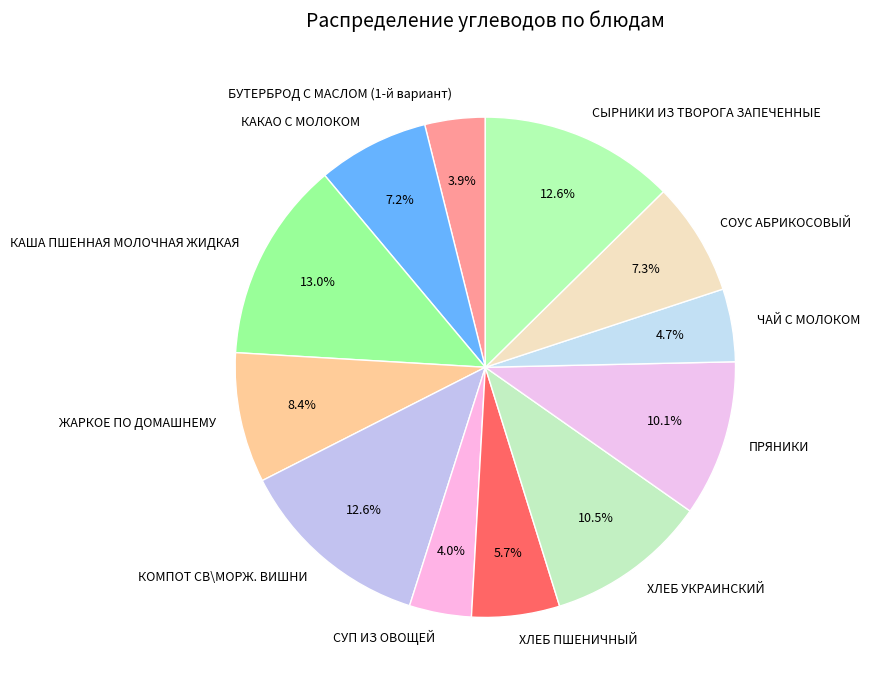

Does СУП ИЗ ОВОЩЕЙ account for over 50% of the chart?

No